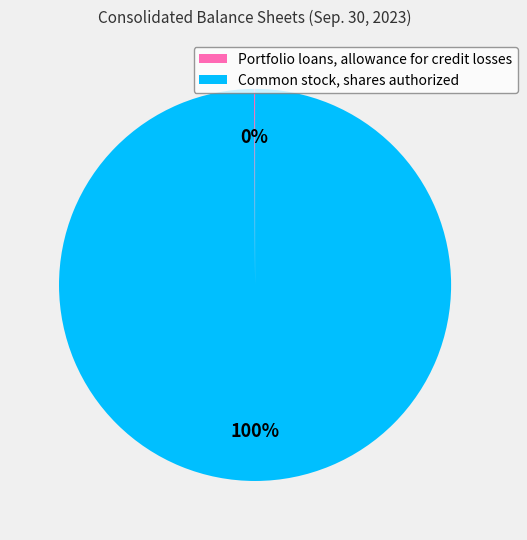

Which category has the biggest portion of the pie?

Common stock, shares authorized